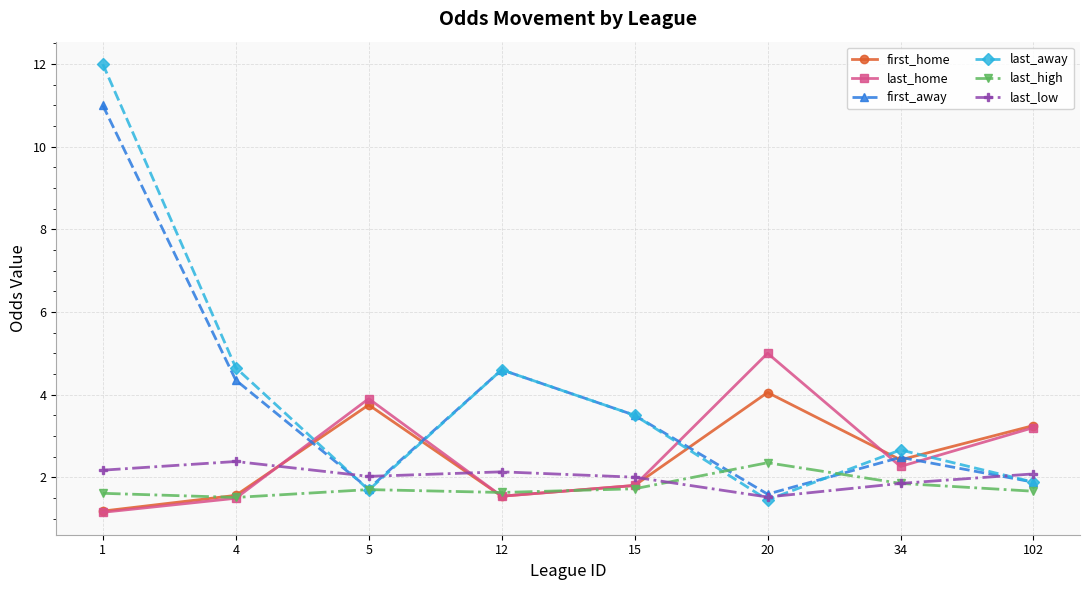

Which series changed the most between 5 and 20?

last_home